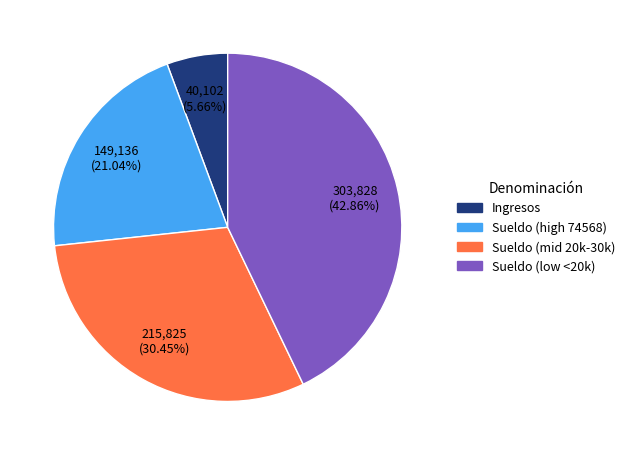

Is the sum of Sueldo (high 74568) and Sueldo (low <20k) greater than half?

Yes